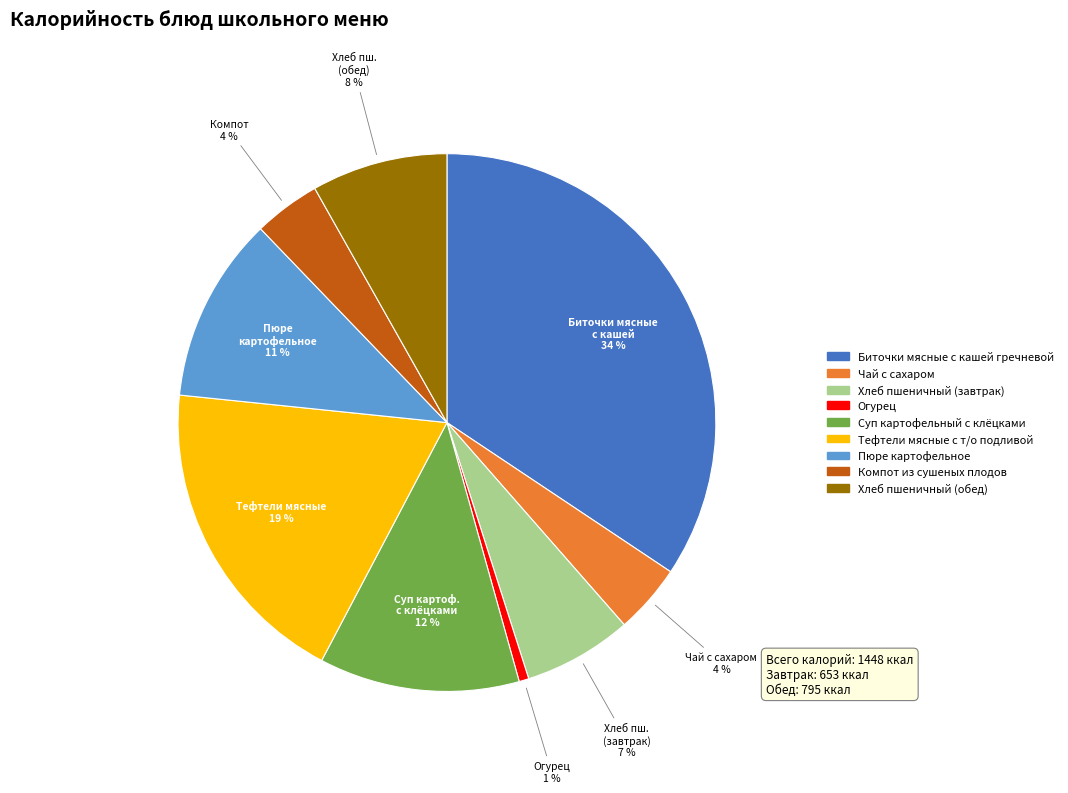

Count the number of slices in the pie.

9